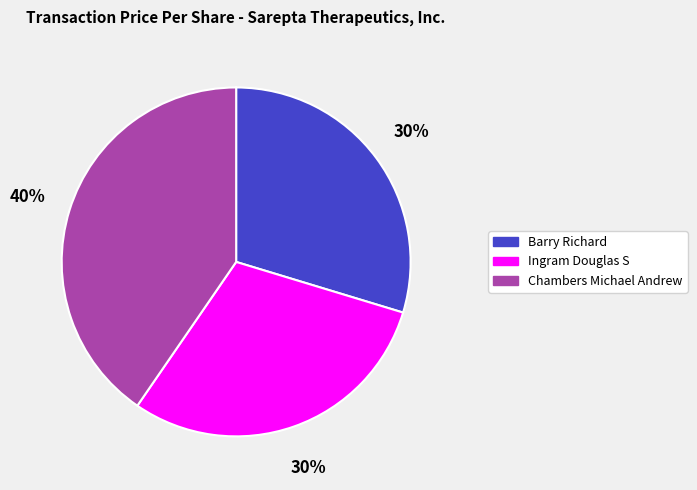

What is the largest slice in the pie chart?

Chambers Michael Andrew